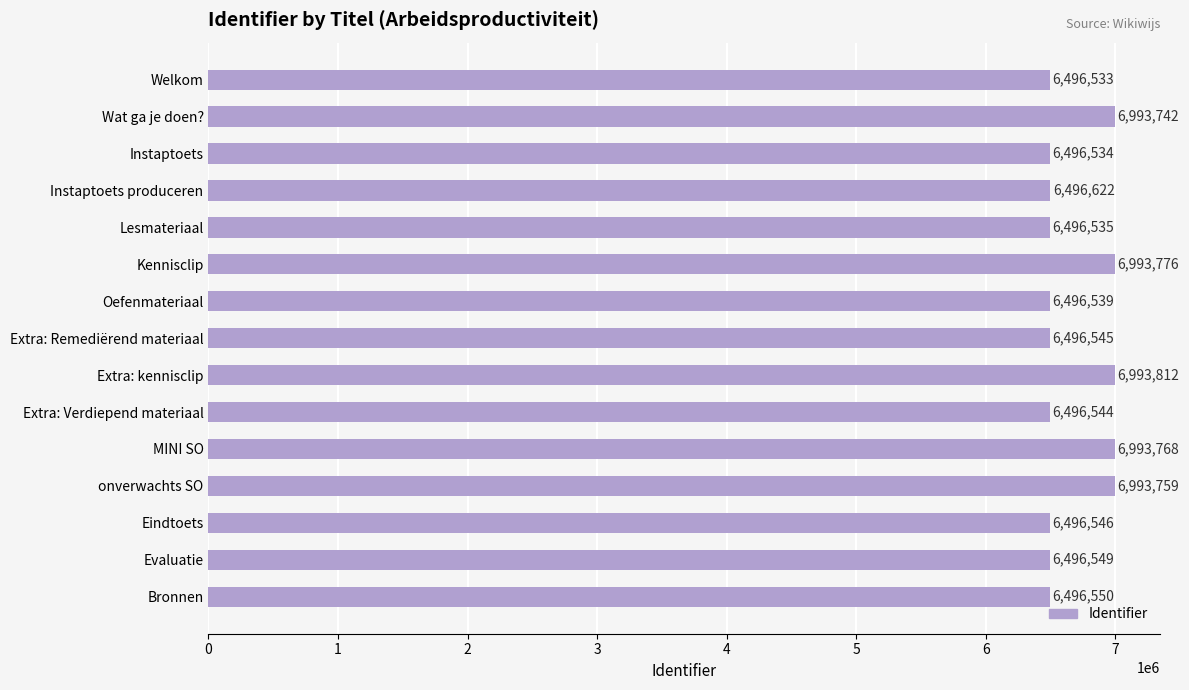

Reading top to bottom, extract all data points from this chart.

Welkom=6496533	Wat ga je doen?=6993742	Instaptoets=6496534	Instaptoets produceren=6496622	Lesmateriaal=6496535	Kennisclip=6993776	Oefenmateriaal=6496539	Extra: Remediërend materiaal=6496545	Extra: kennisclip=6993812	Extra: Verdiepend materiaal=6496544	MINI SO=6993768	onverwachts SO=6993759	Eindtoets=6496546	Evaluatie=6496549	Bronnen=6496550